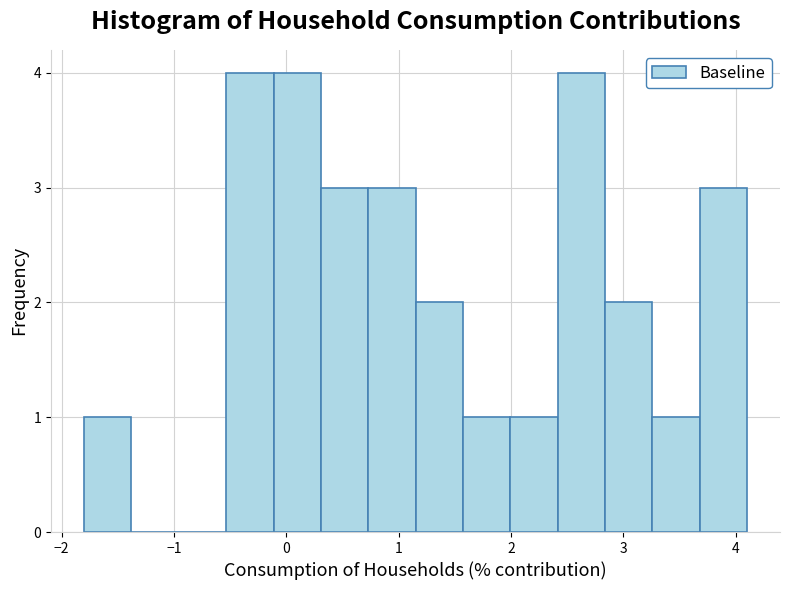

Reading left to right, list every bar in this chart as the range it spans on the x-axis followed by its height. Neither the bar edges nor the heights are printed on the chart, so give them approximately, as read against the axes.

-1.8 to -1.4: 1
-1.4 to -1.0: 0
-1.0 to -0.5: 0
-0.5 to -0.1: 4
-0.1 to 0.3: 4
0.3 to 0.7: 3
0.7 to 1.2: 3
1.2 to 1.6: 2
1.6 to 2.0: 1
2.0 to 2.4: 1
2.4 to 2.8: 4
2.8 to 3.3: 2
3.3 to 3.7: 1
3.7 to 4.1: 3